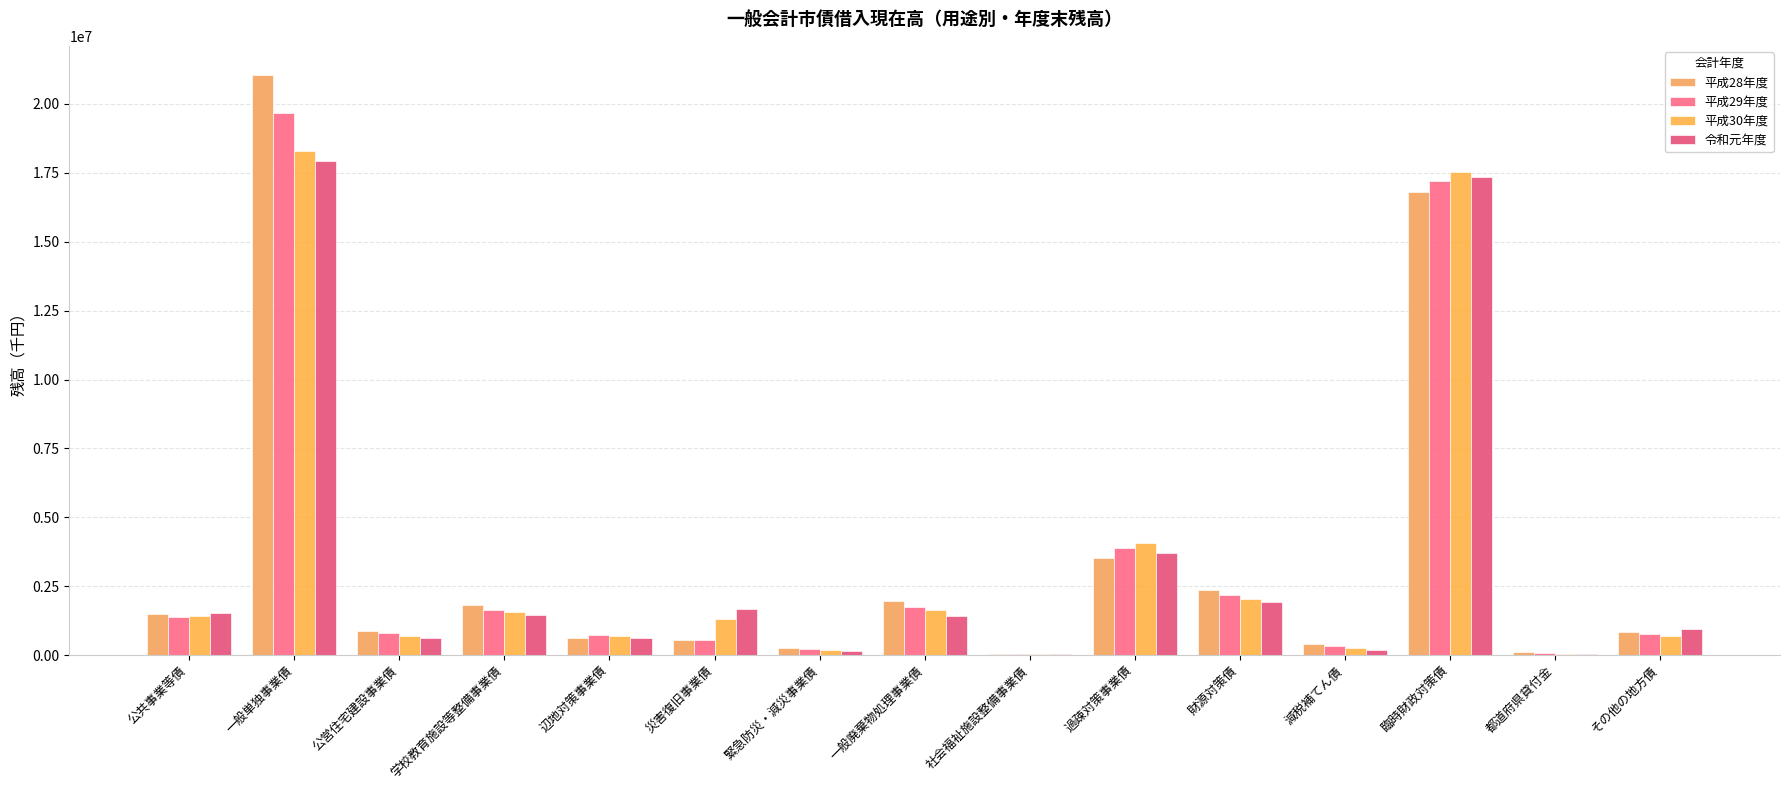

Which label corresponds to the largest value in the chart?

一般単独事業債